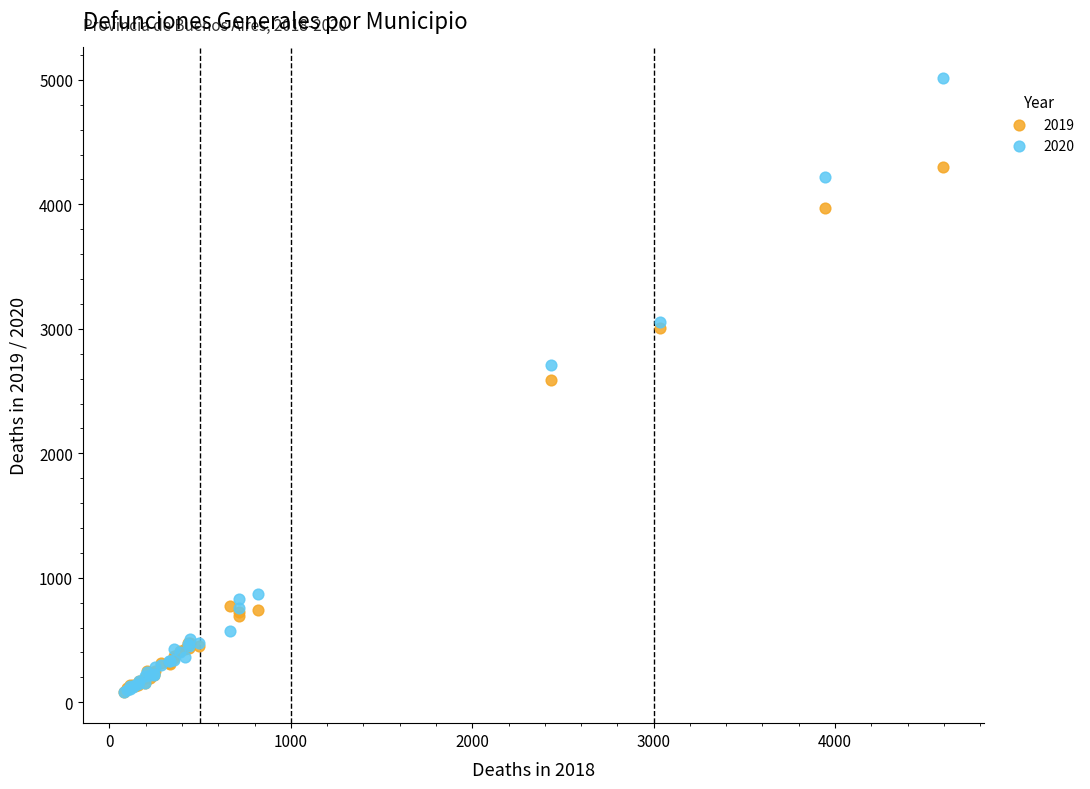

What are all the series names shown in the legend?

2019, 2020